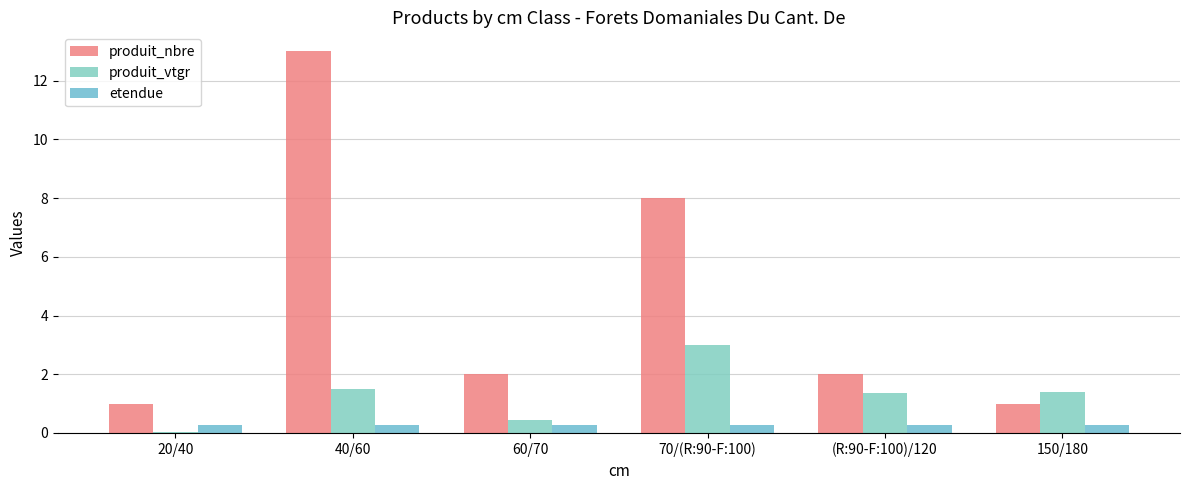

Are the bars horizontal?

No